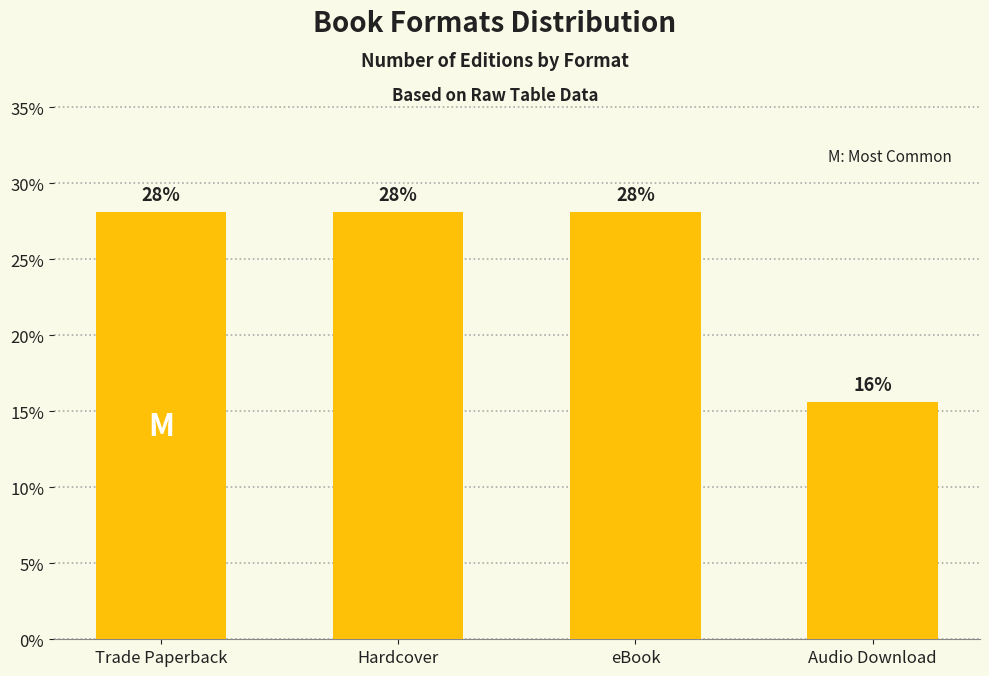

Count the number of values greater than 28.

3